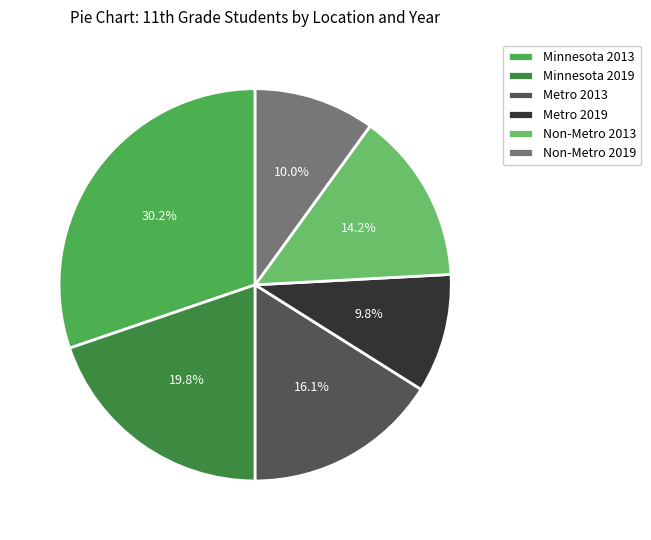

What portion of the pie excludes Minnesota 2019?

80.2%